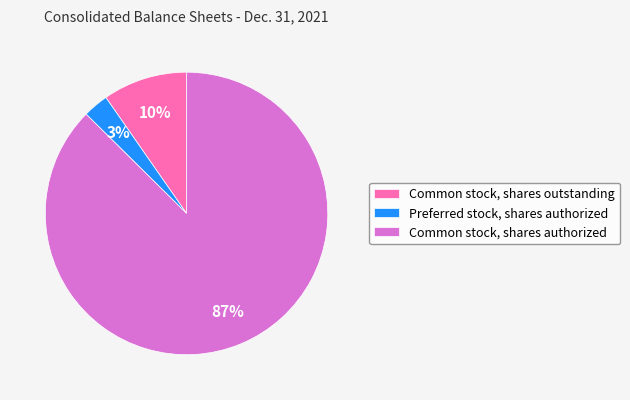

Is there any slice that represents more than half of the pie?

Yes